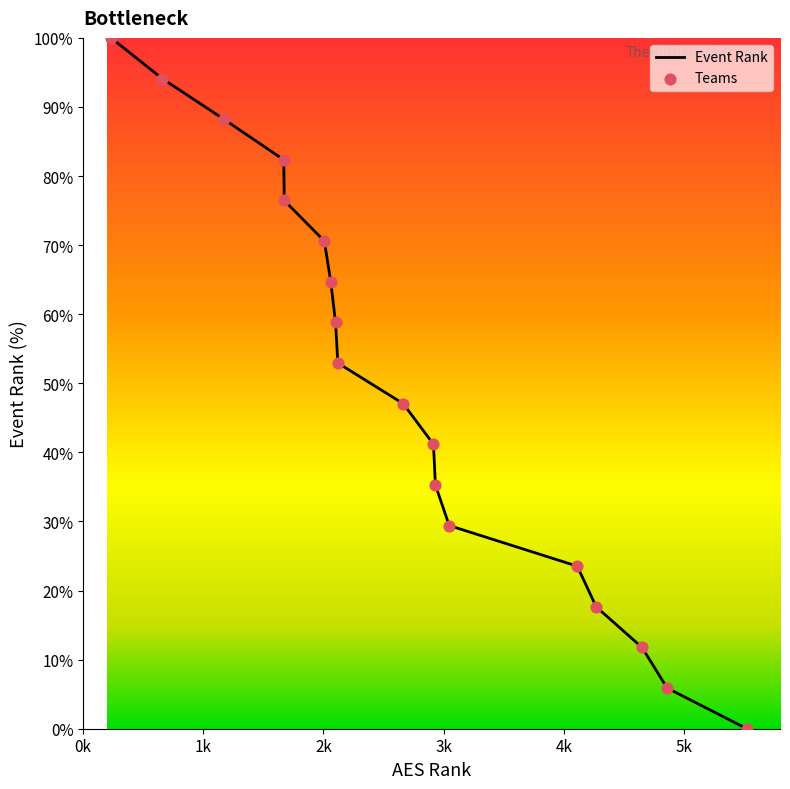

What is the maximum value shown in the chart?

100.0